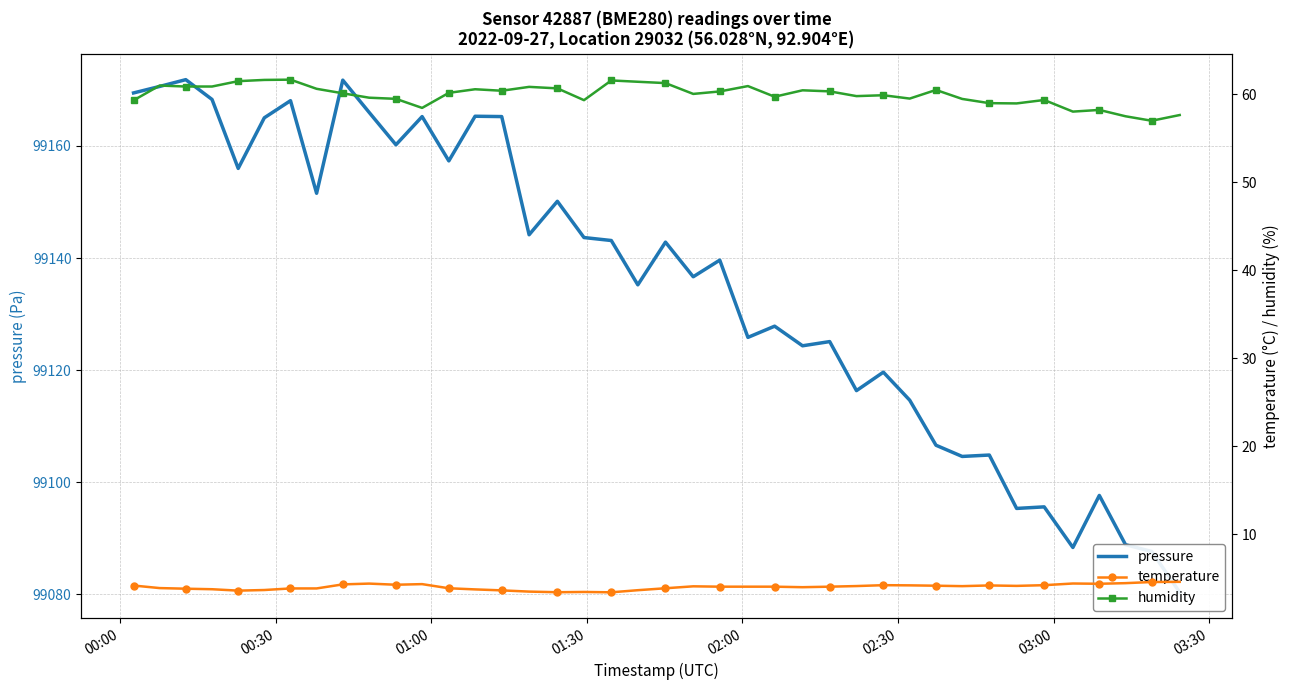

At how many categories does at least one series exceed 84646?

40